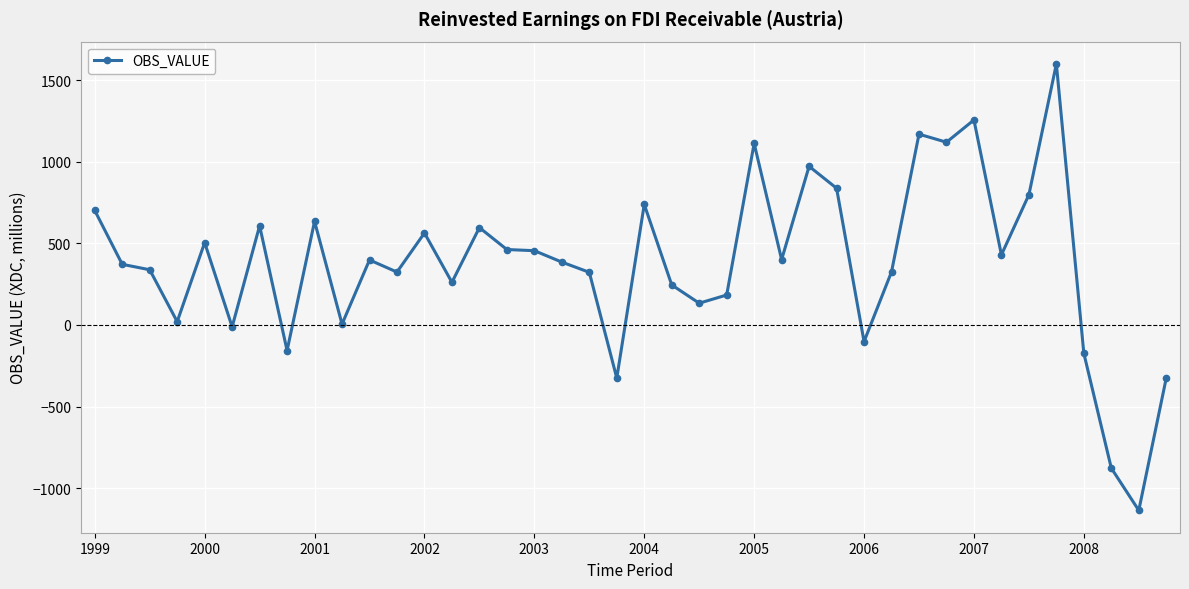

What is the sum of all values?

15164.3